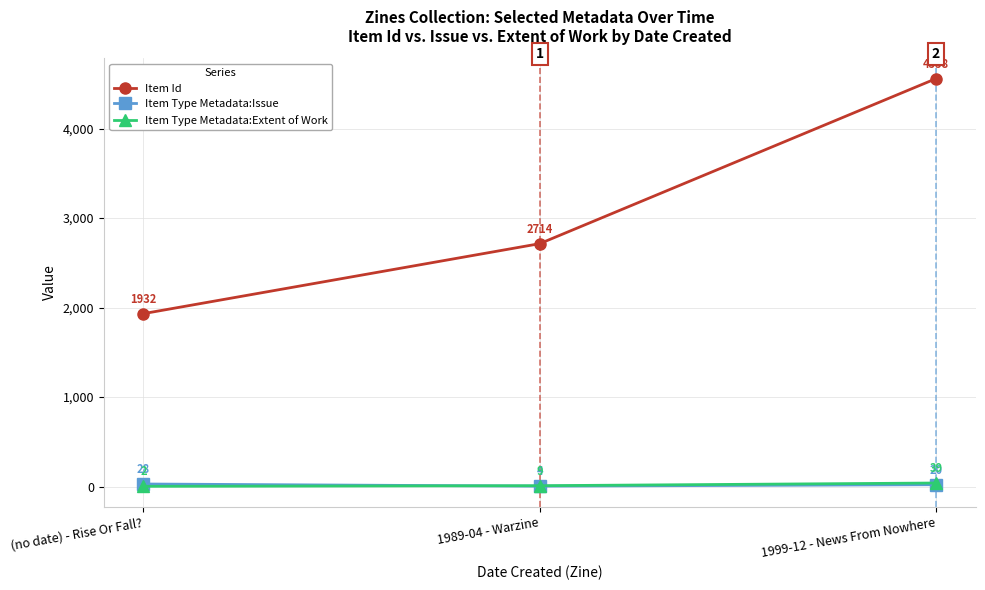

Does the chart have visible grid lines?

Yes